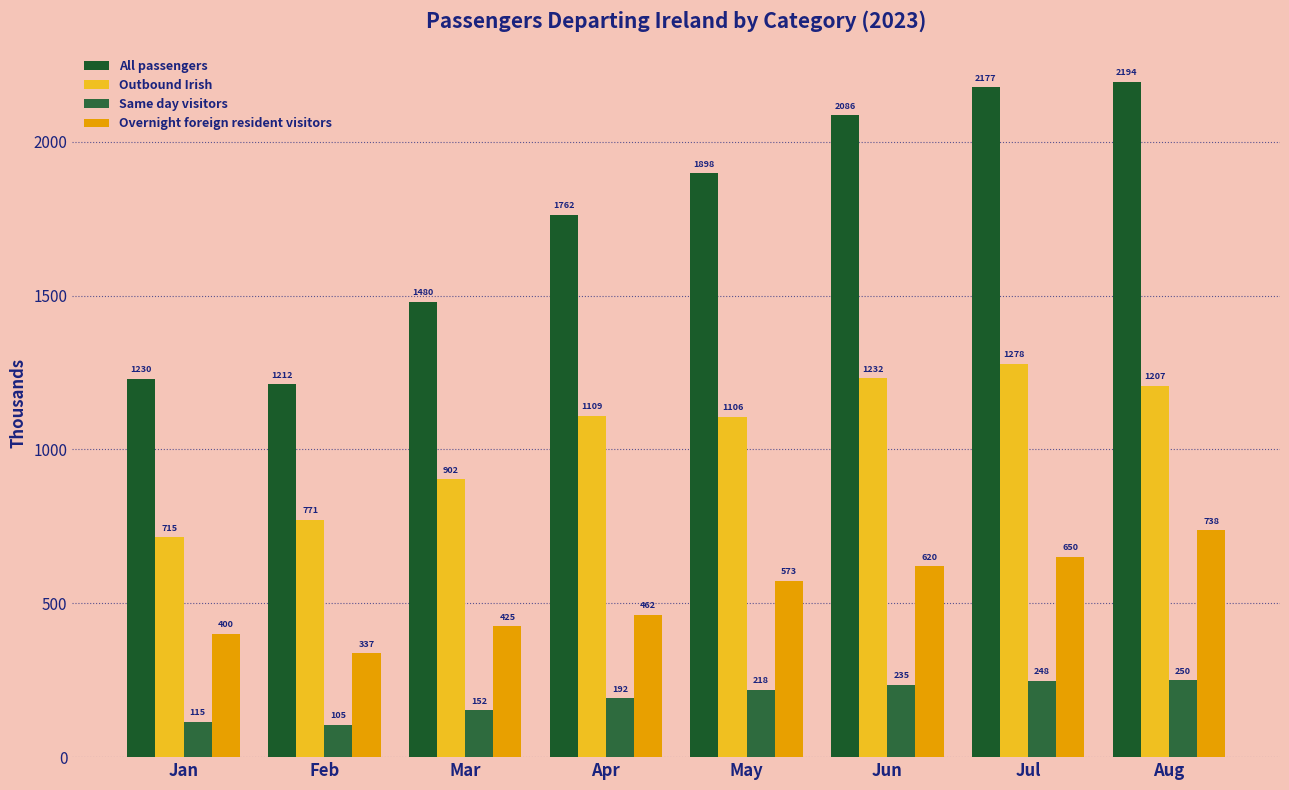

What is the greatest value displayed?

2194.3